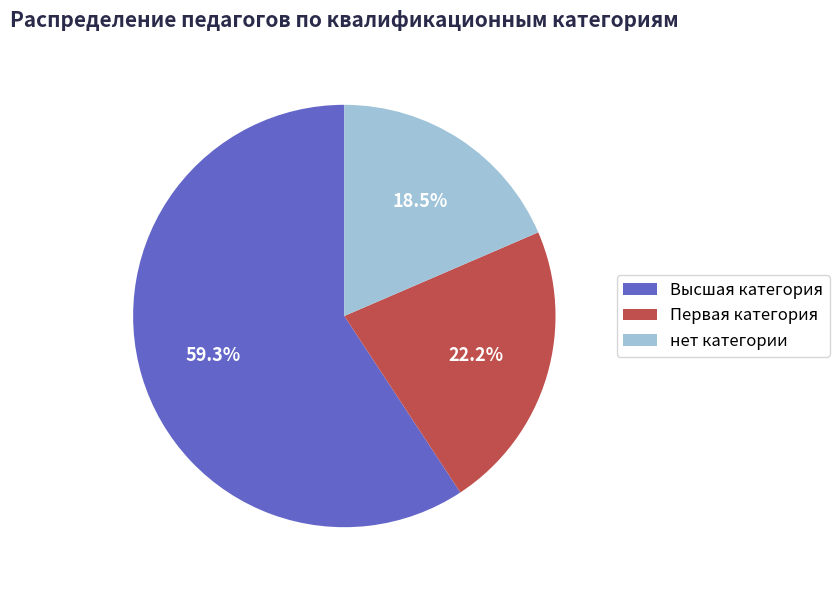

Rank the categories by value from lowest to highest.

нет категории, Первая категория, Высшая категория